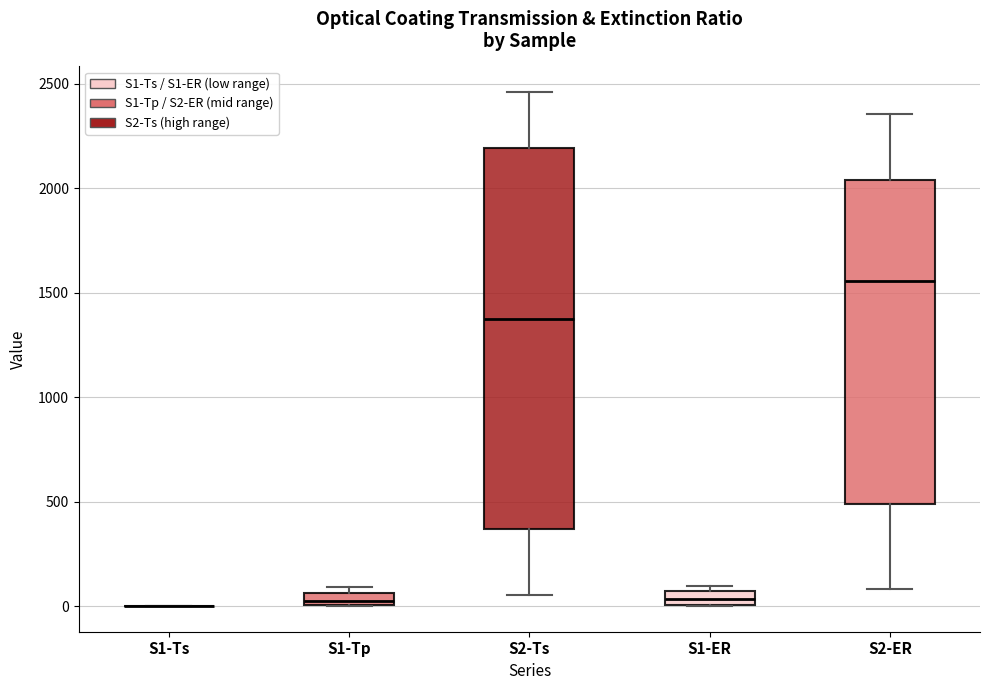

Where is the upper edge of the box for S1-ER on the y-axis? The values are not printed on the chart, so give them approximately, as read against the axis.

50